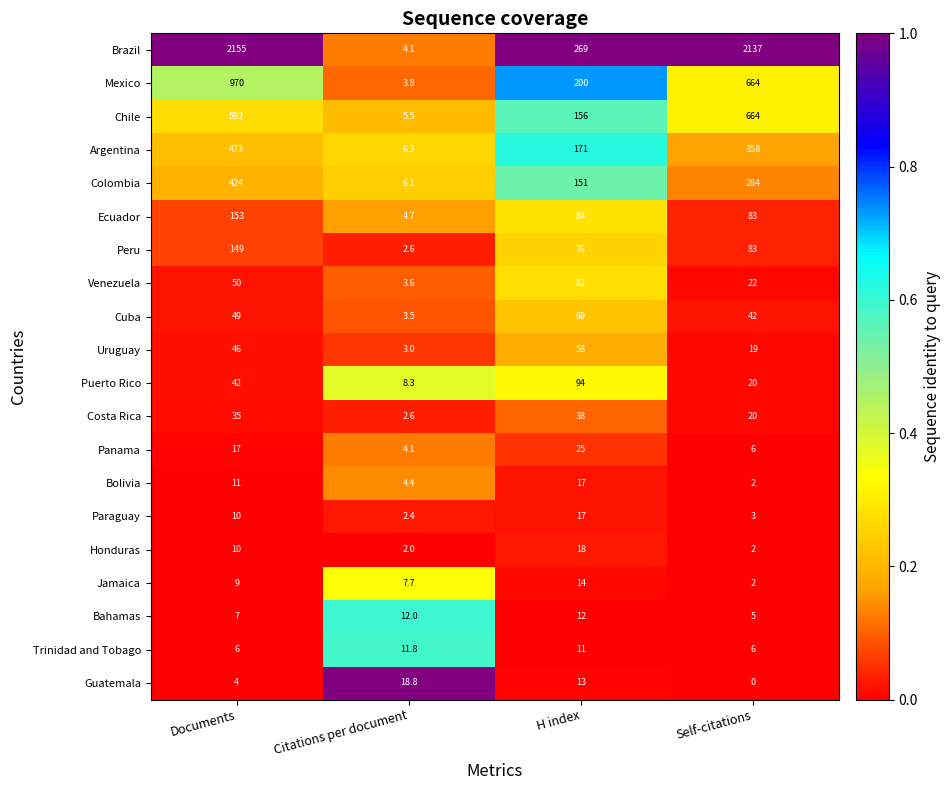

What is the difference between the maximum and second lowest values in the Jamaica series?

6.3